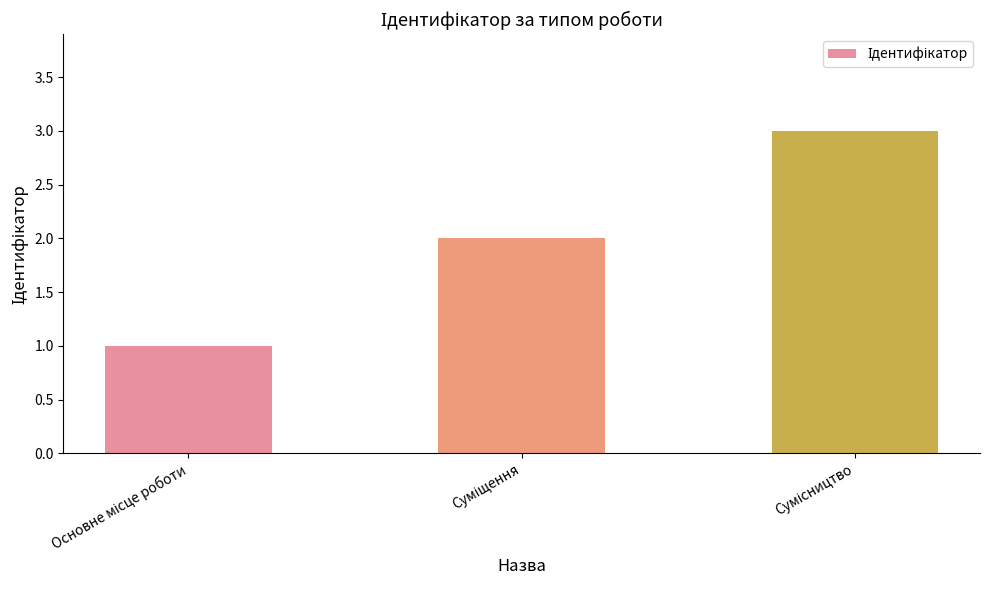

What is the greatest value displayed?

3